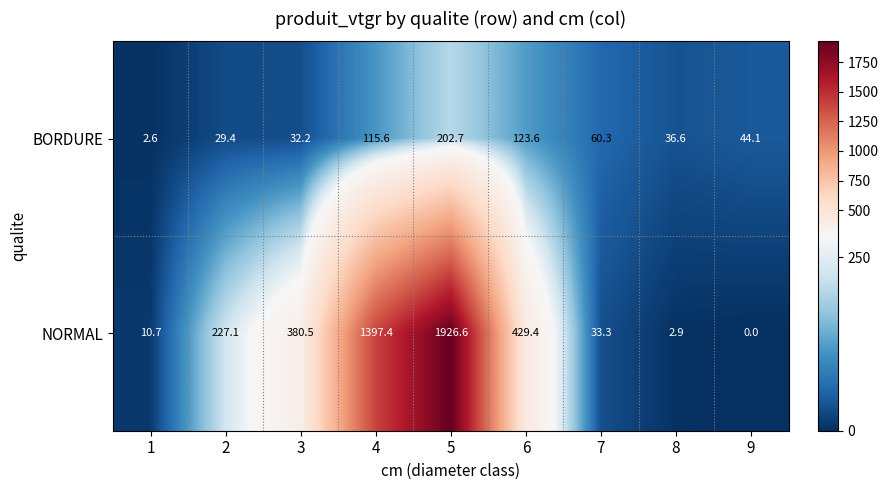

Is it true that NORMAL equals 2.9 at 8?

True